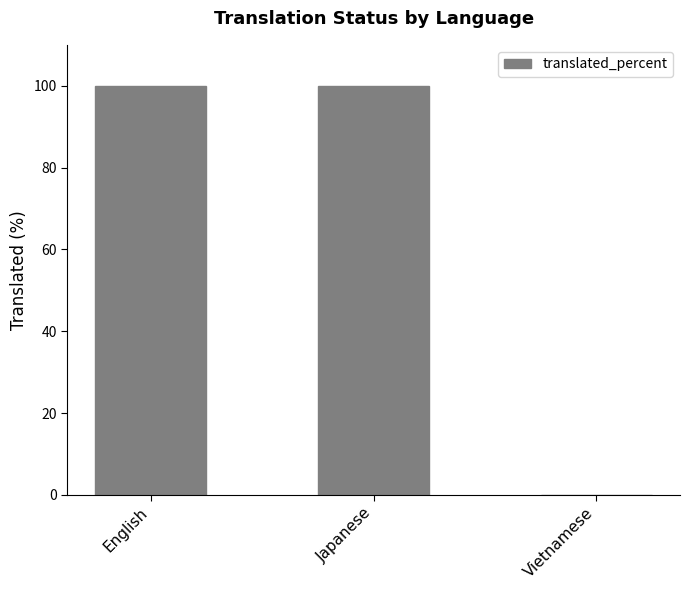

True or false: the data shows 135 at Japanese.

False